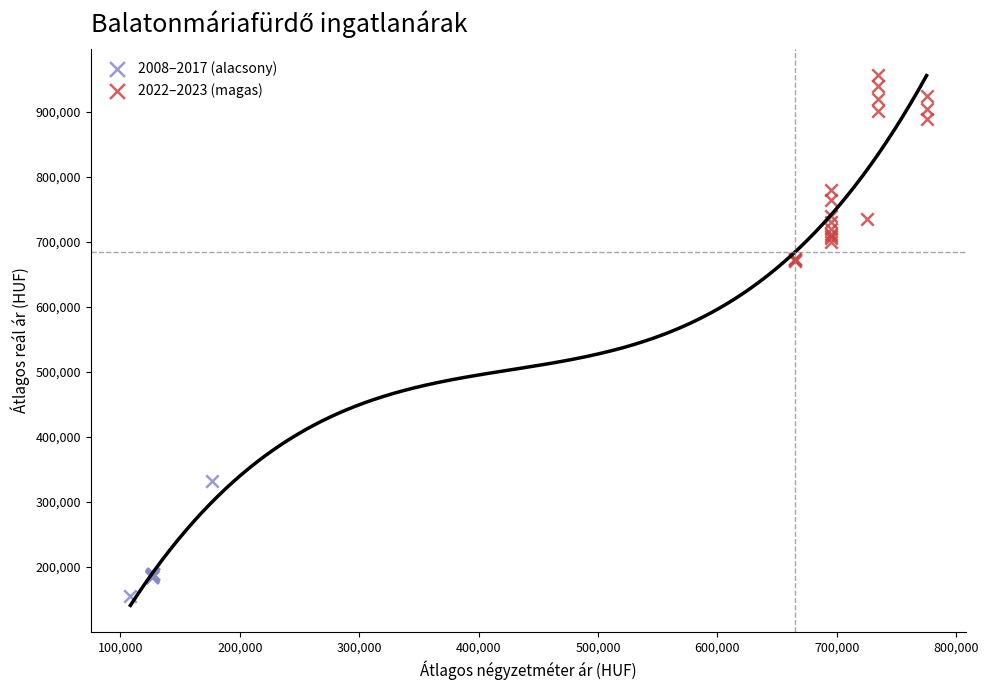

Which series reaches the maximum Y coordinate?

2022–2023 (magas)